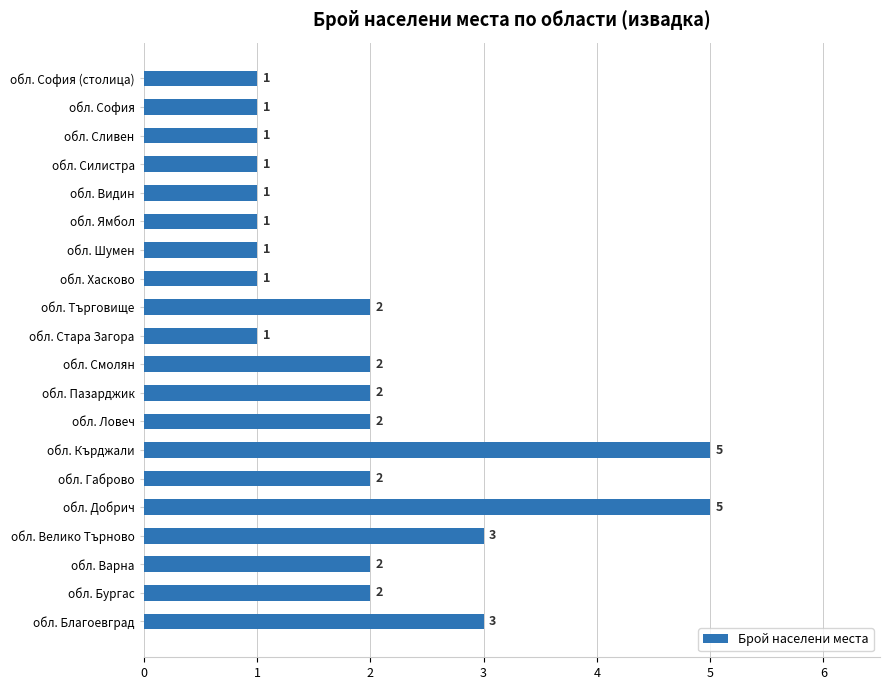

What is the difference between the maximum and minimum values?

4